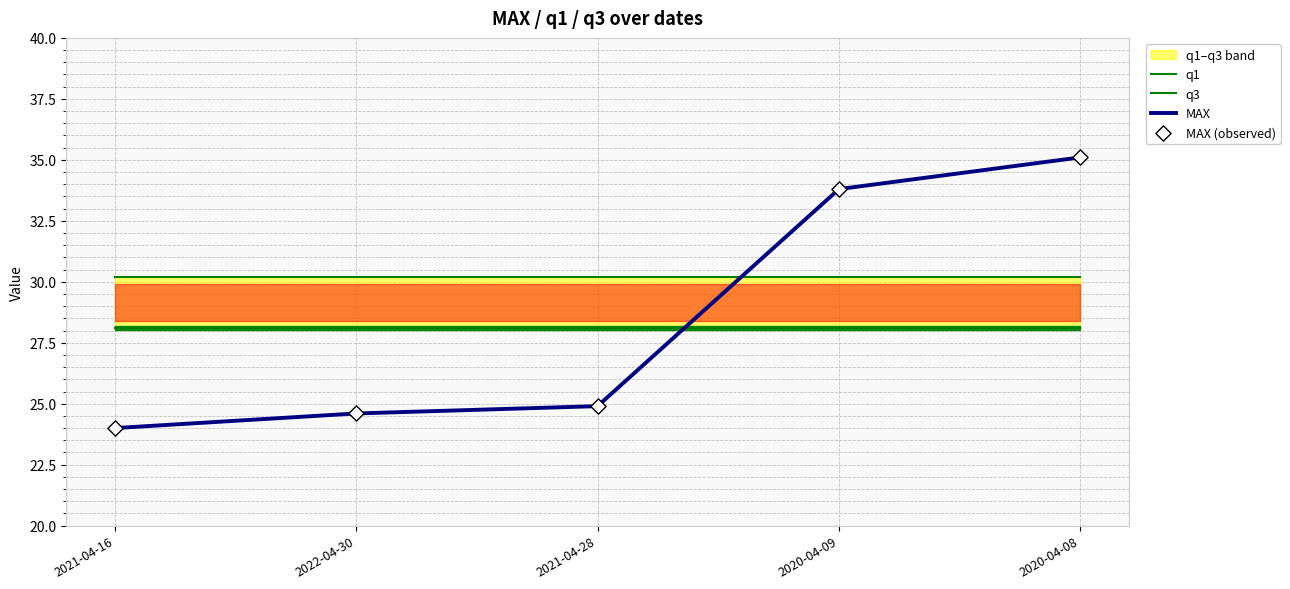

What is the total value across all series at 2020-04-09?

125.9